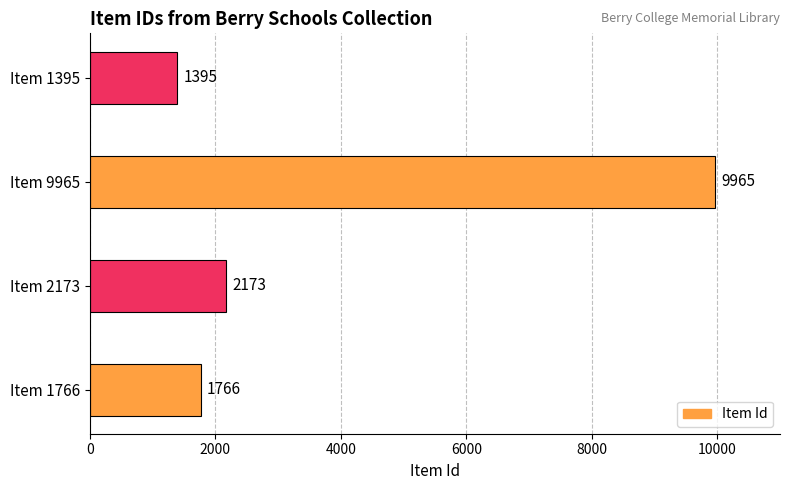

What is the smallest value displayed?

1395